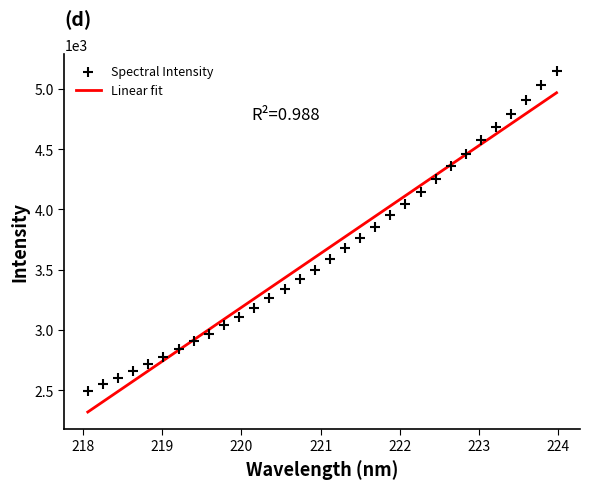

What is the change in value from 219.589 to 222.0721?

+1078.6